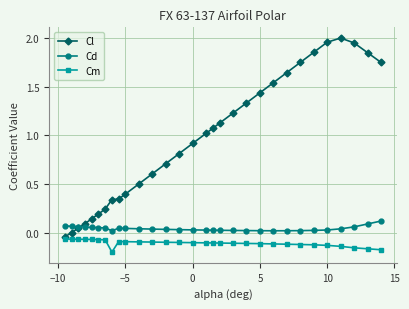

How many categories are shown in the chart?

30